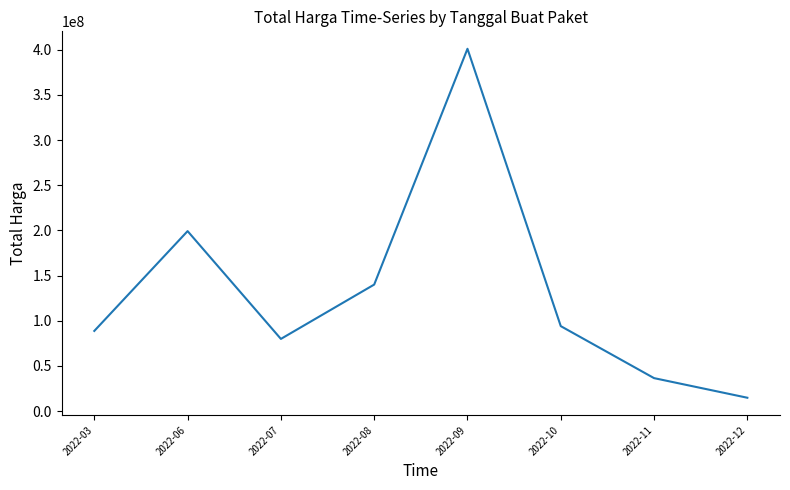

Rank the categories by value from lowest to highest.

2022-12, 2022-11, 2022-07, 2022-03, 2022-10, 2022-08, 2022-06, 2022-09